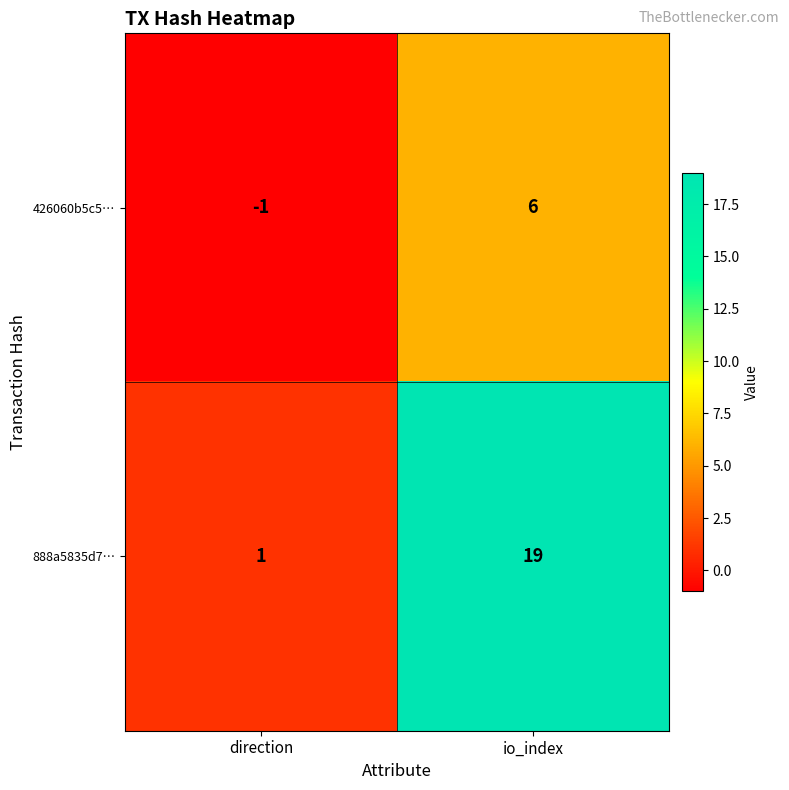

Which series changed the most between direction and io_index?

888a5835d7…